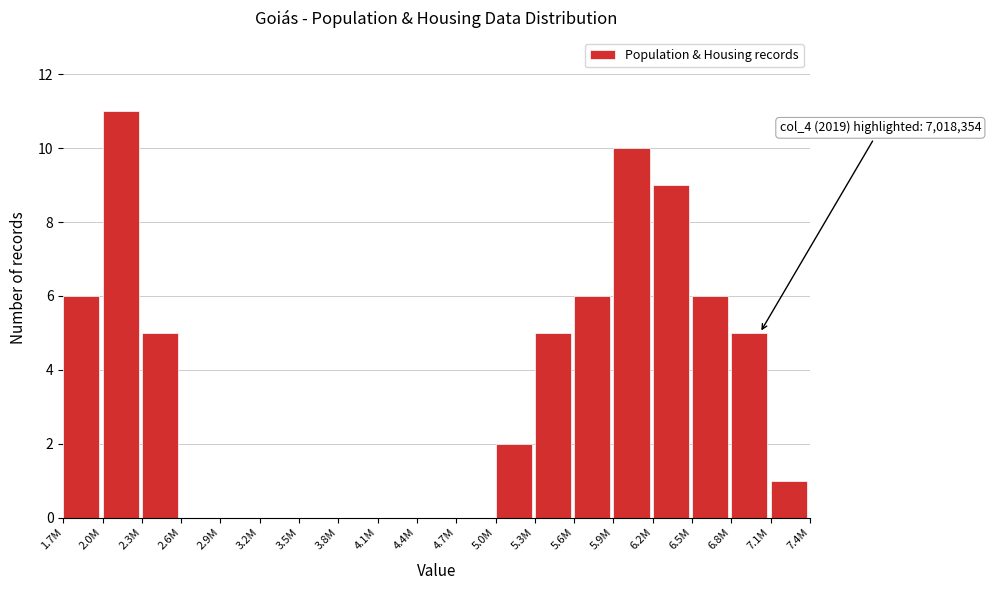

Reading left to right, what are all the values shown in this chart?

1.7M=6	2.0M=11	2.3M=5	2.6M=0	2.9M=0	3.2M=0	3.5M=0	3.8M=0	4.1M=0	4.4M=0	4.7M=0	5.0M=2	5.3M=5	5.6M=6	5.9M=10	6.2M=9	6.5M=6	6.8M=5	7.1M=1